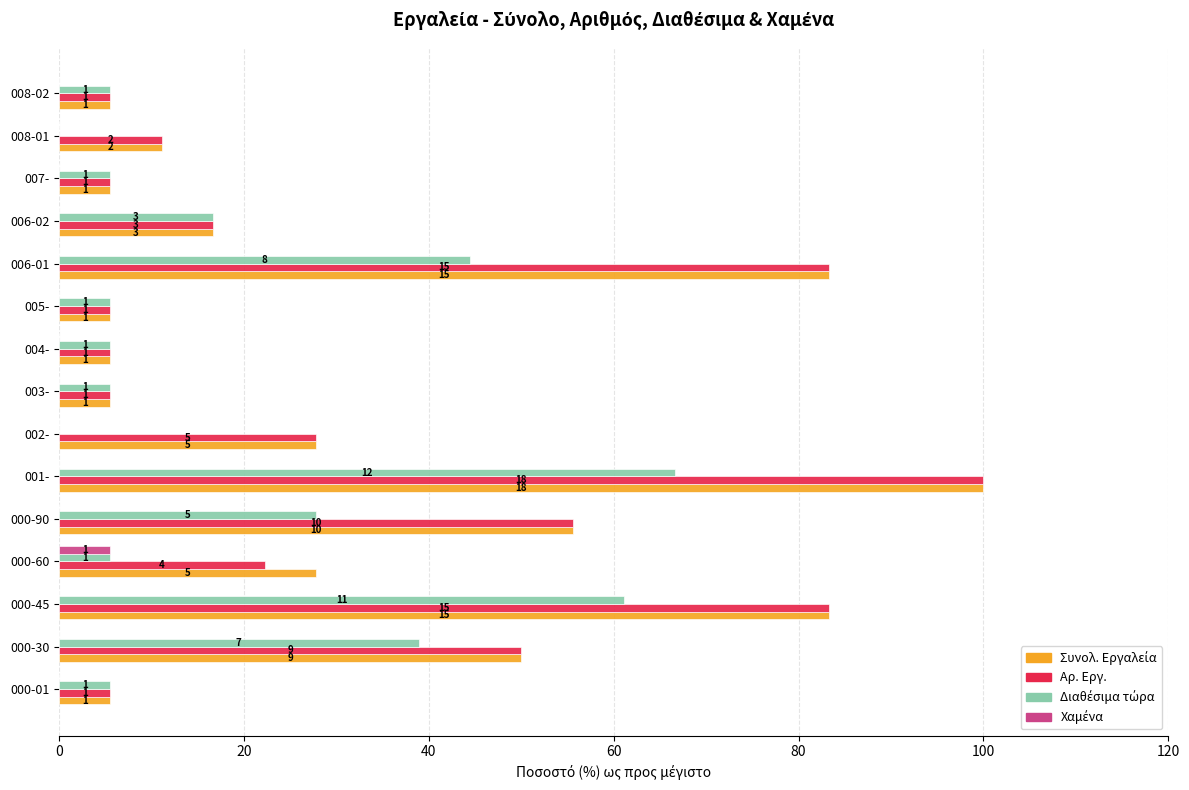

Which series has the largest total across all categories?

Συνολ. Εργαλεία